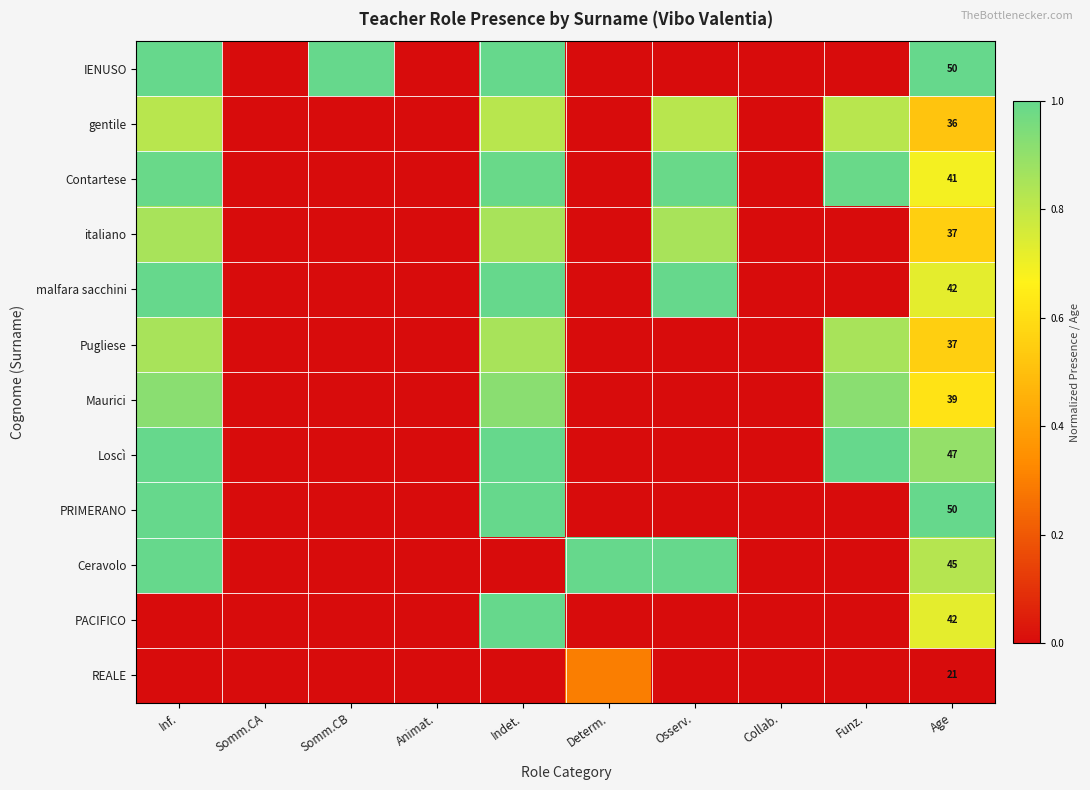

Which label corresponds to the smallest value in the chart?

Somm.CA